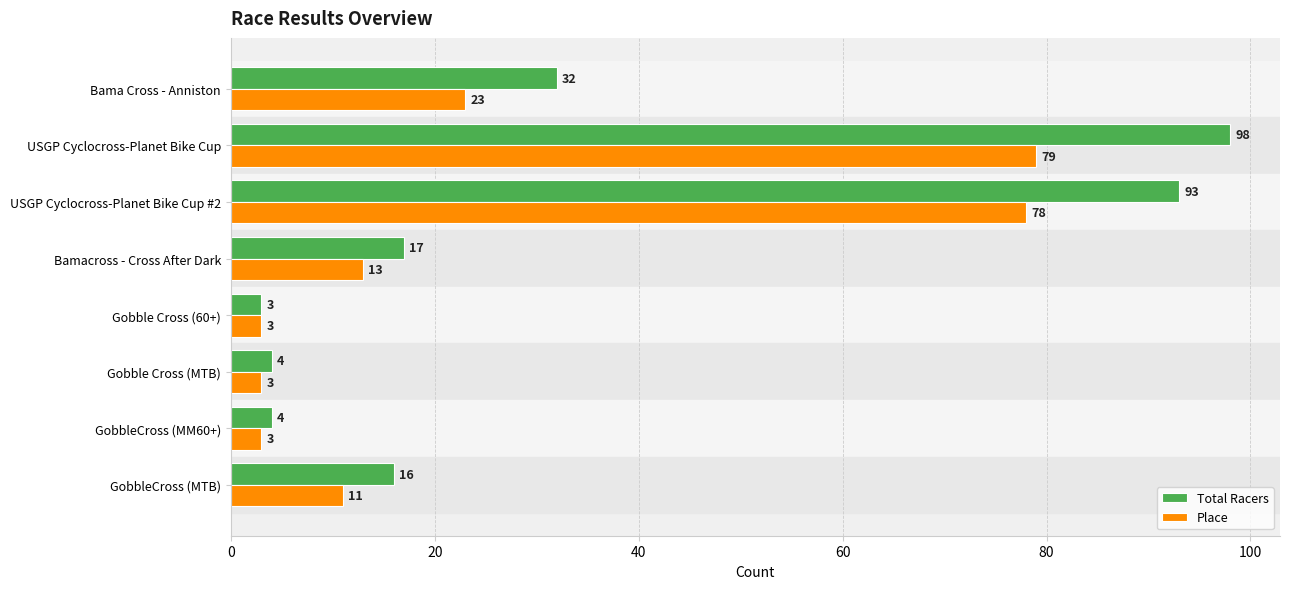

The value of Place at GobbleCross (MTB) is 3. True or false?

False